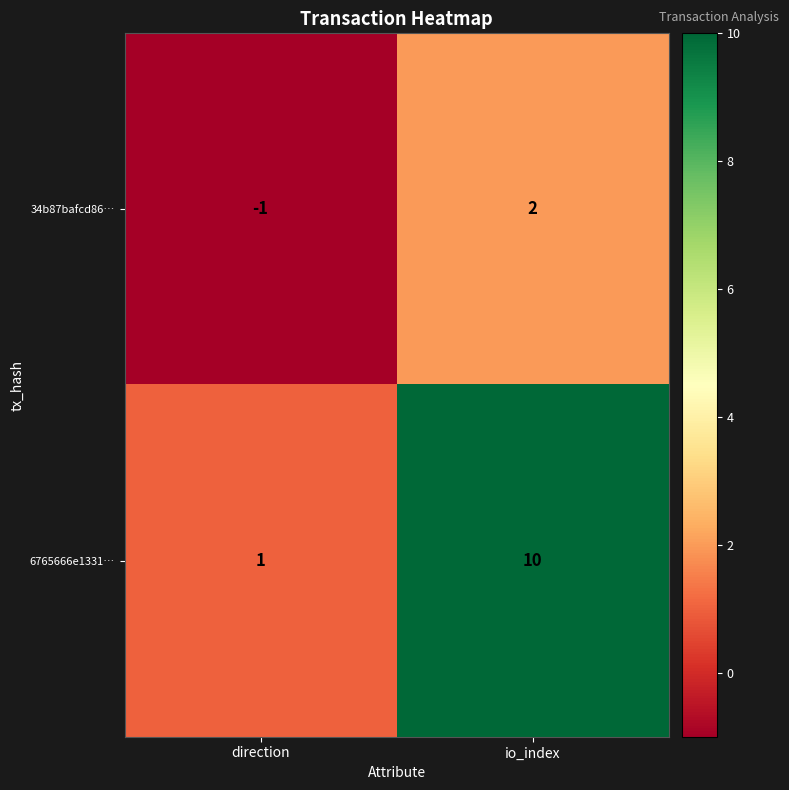

Is it true that 6765666e1331… equals 18 at io_index?

False